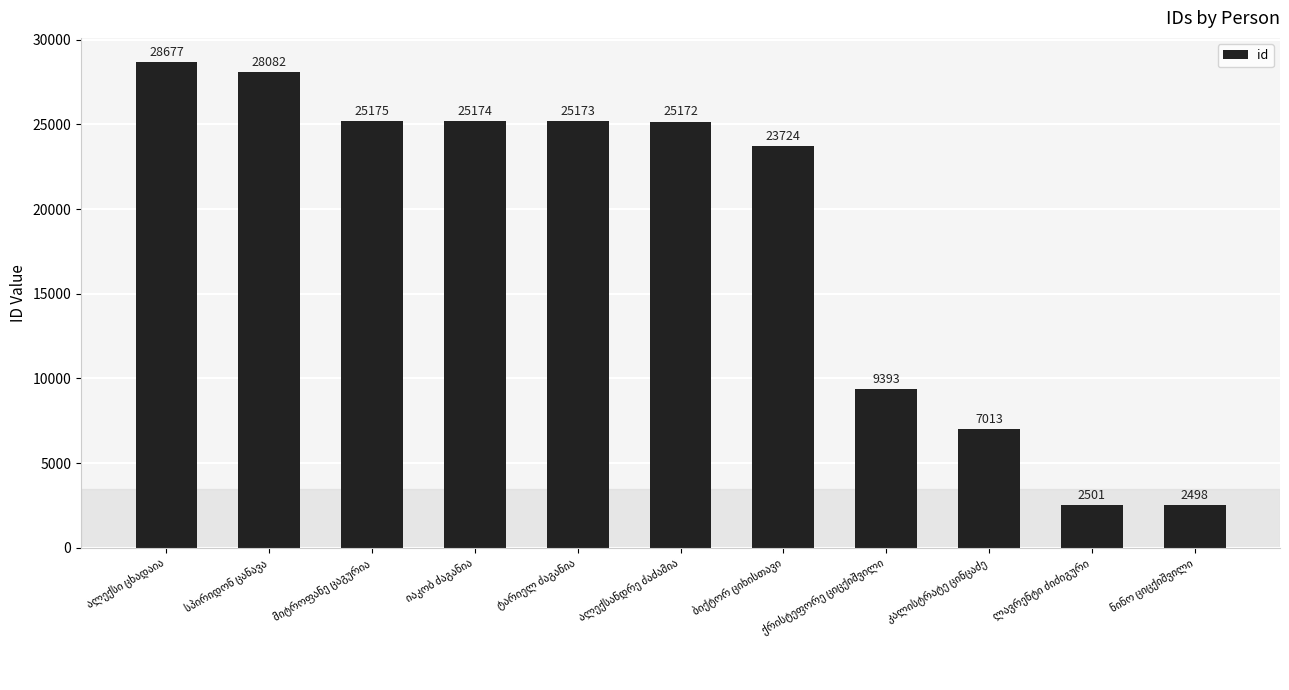

What is the value of the 7th bar from the left?

23724